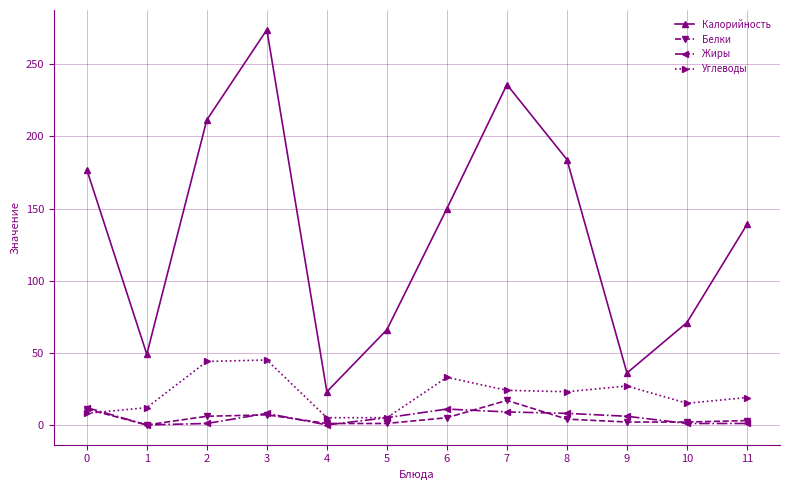

Which series has the widest spread of values?

Калорийность